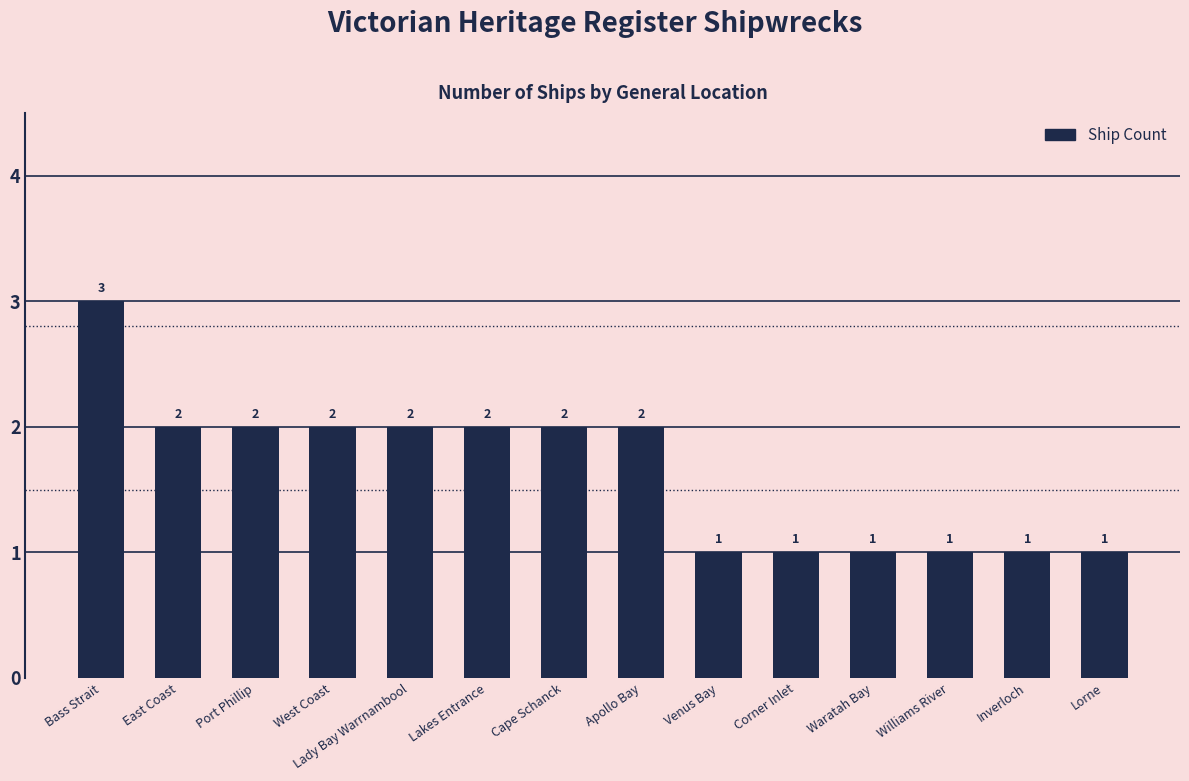

Reading left to right, extract all data points from this chart.

Bass Strait=3	East Coast=2	Port Phillip=2	West Coast=2	Lady Bay Warrnambool=2	Lakes Entrance=2	Cape Schanck=2	Apollo Bay=2	Venus Bay=1	Corner Inlet=1	Waratah Bay=1	Williams River=1	Inverloch=1	Lorne=1